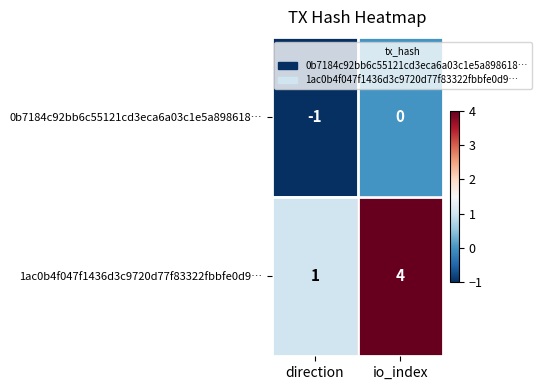

What is the approximate value of 1ac0b4f047f1436d3c9720d77f83322fbbfe0d9… at io_index?

4